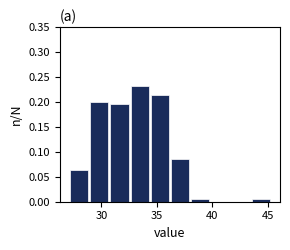

Read against the x-axis, roughly where is the centre of the tallest bar?

33.5